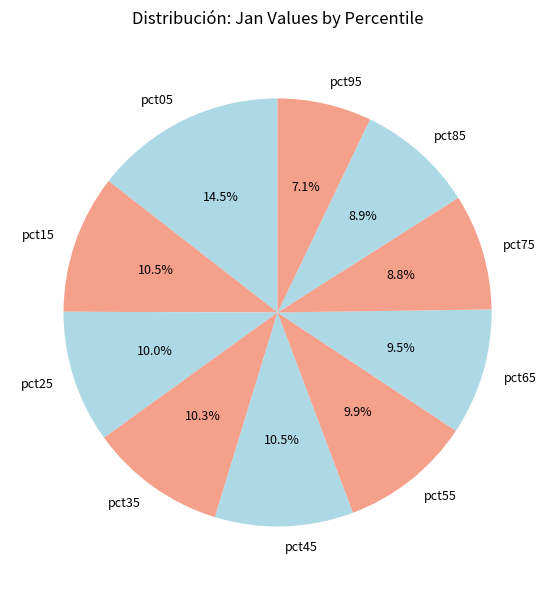

True or false: pct05 accounts for 5% of the total.

False